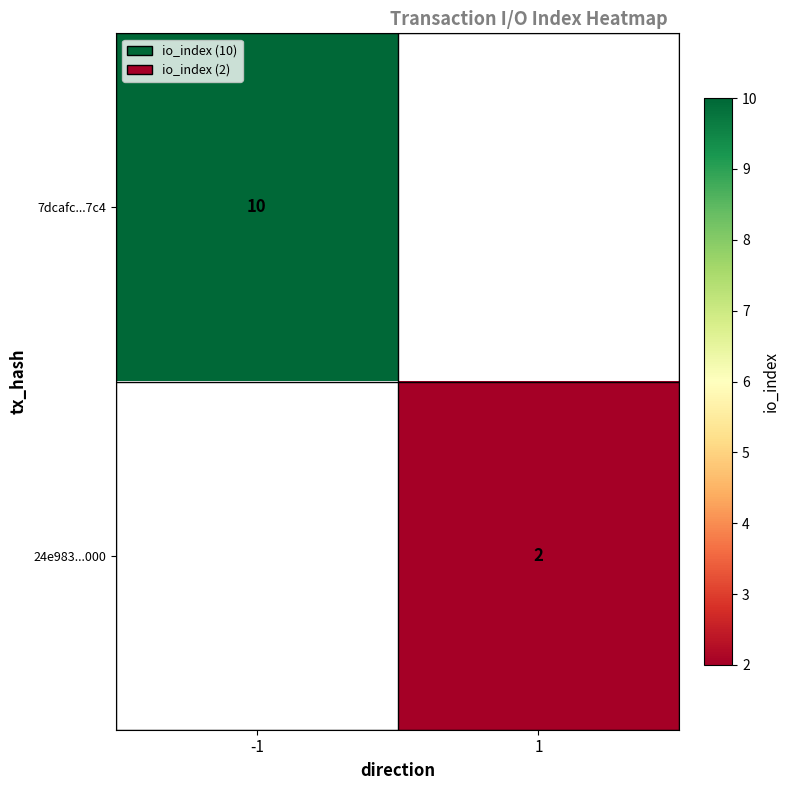

True or false: 7dcafc...7c4 has a value of 13 at -1.

False